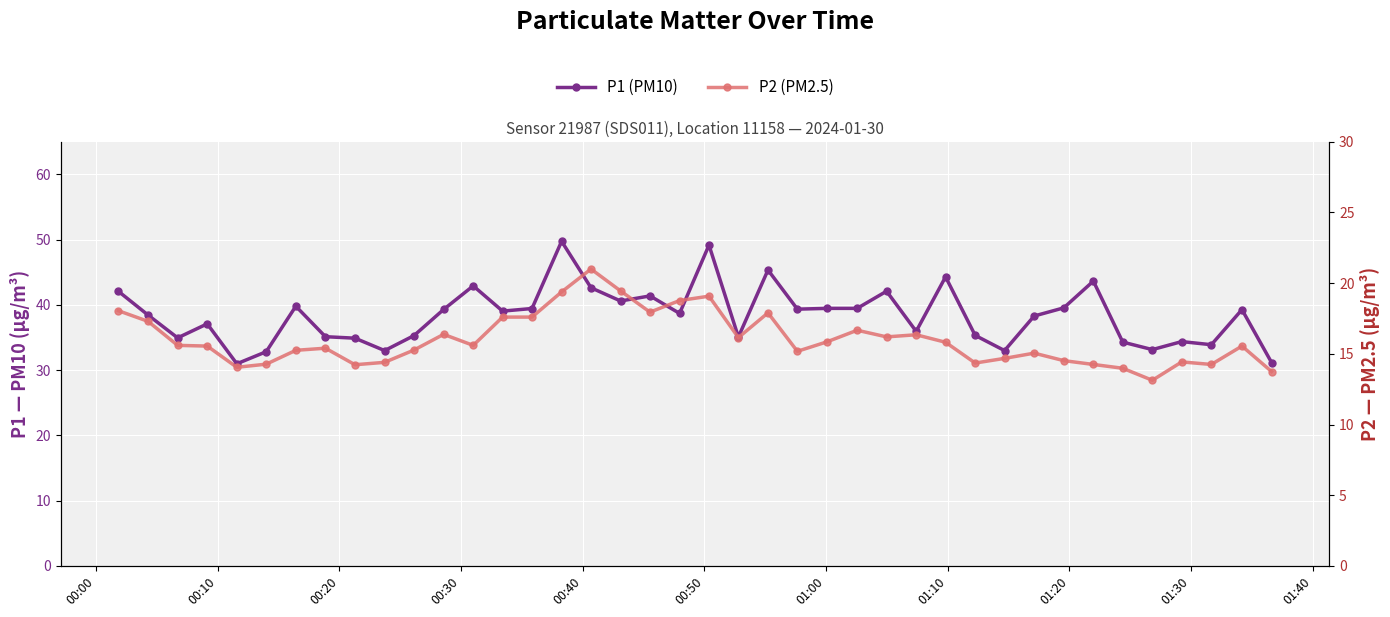

Is it true that P2 (PM2.5) equals 27.4 at 01:00?

False